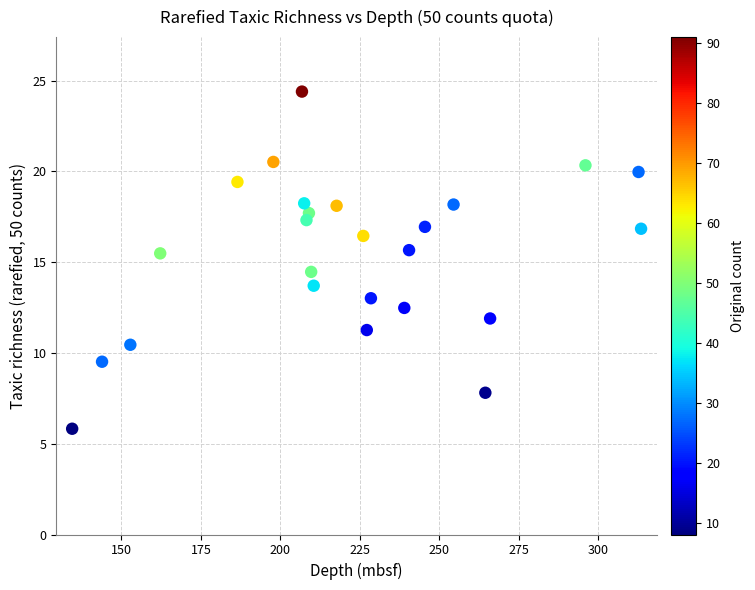

What is the range of X values (max minus min)?

179.0